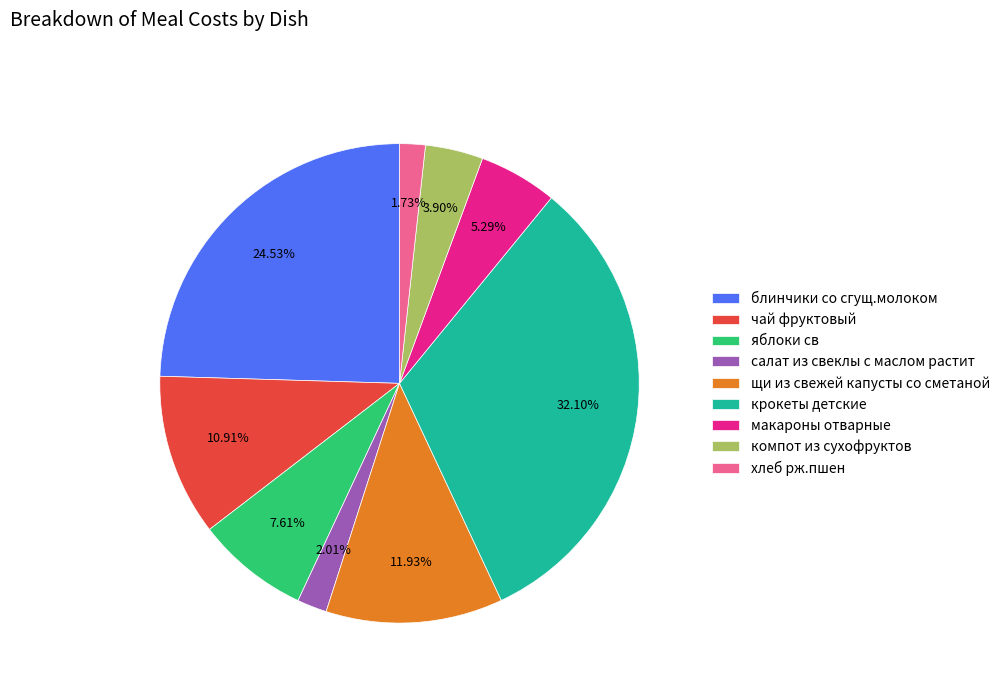

To the nearest percent, what is the difference between the макароны отварные and салат из свеклы с маслом растит slice percentages?

3%